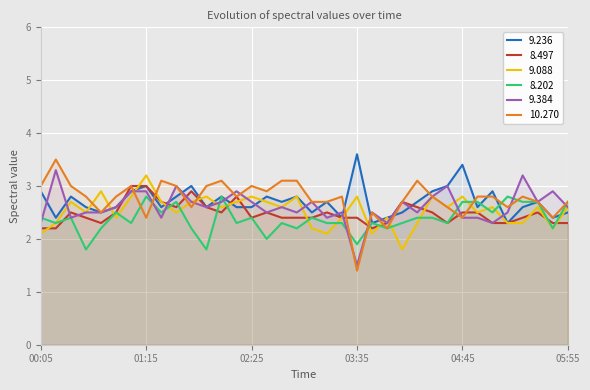

In 8.202, how many points are higher than both neighbors (excluding endpoints)?

10